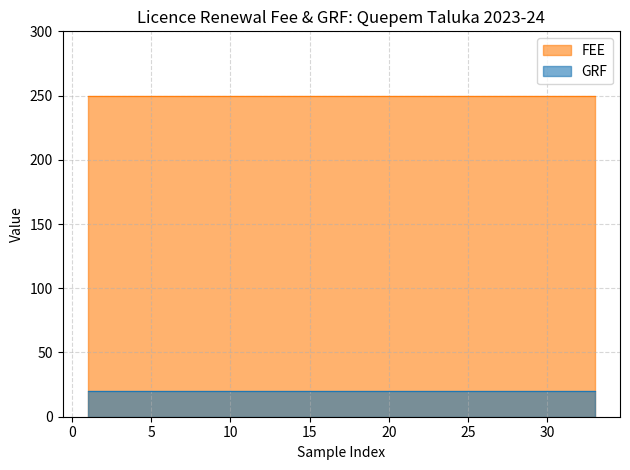

What is the sum of the GRF values at 20 and 5?

40